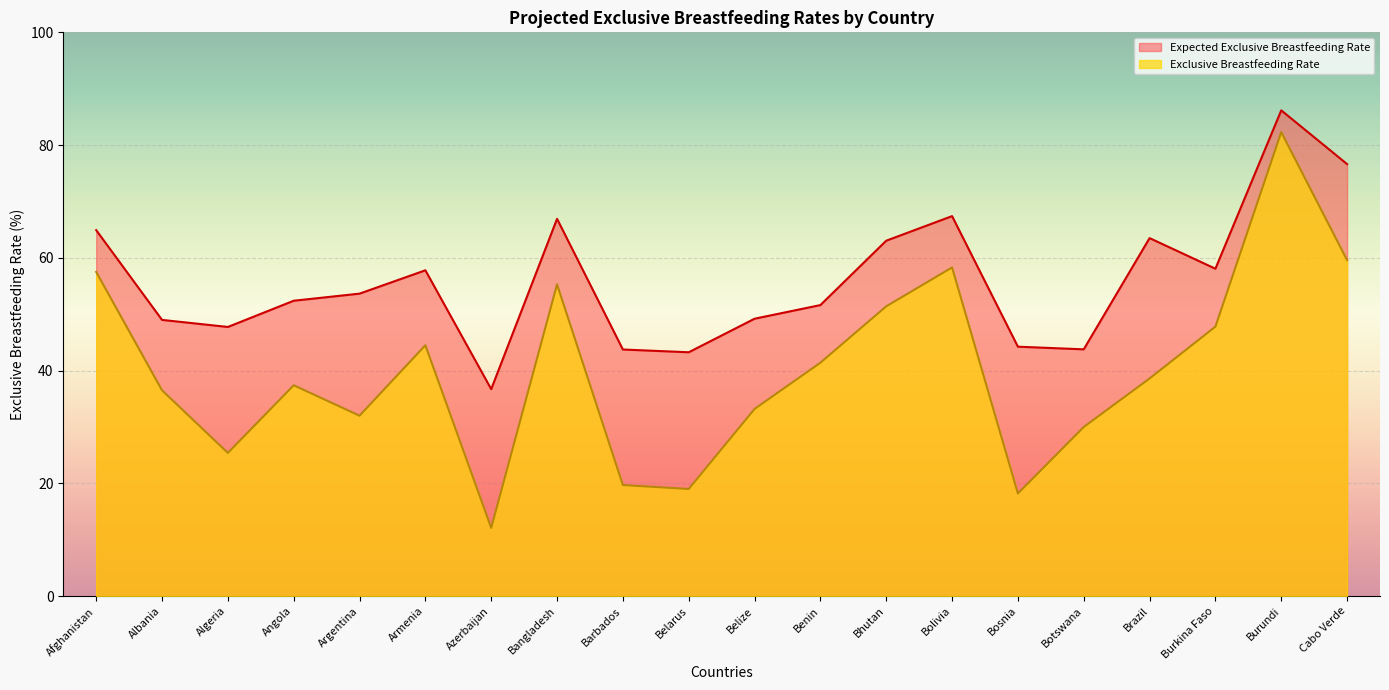

Where is the first local minimum for Exclusive Breastfeeding Rate?

Algeria